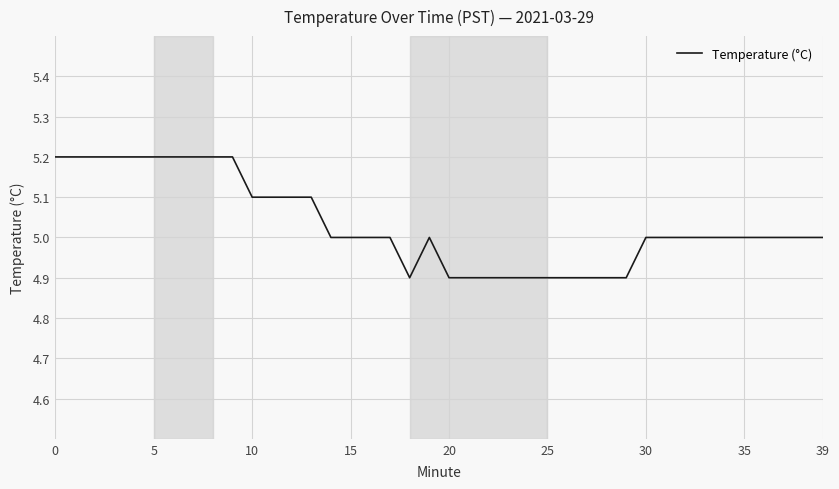

How many categories are shown in the chart?

40